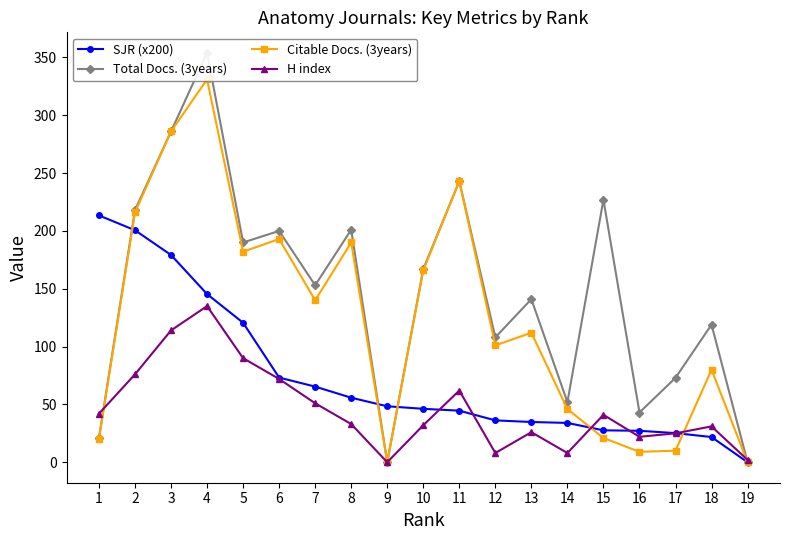

Is the value of Citable Docs. (3years) at 7 greater than the value of H index at 6?

Yes